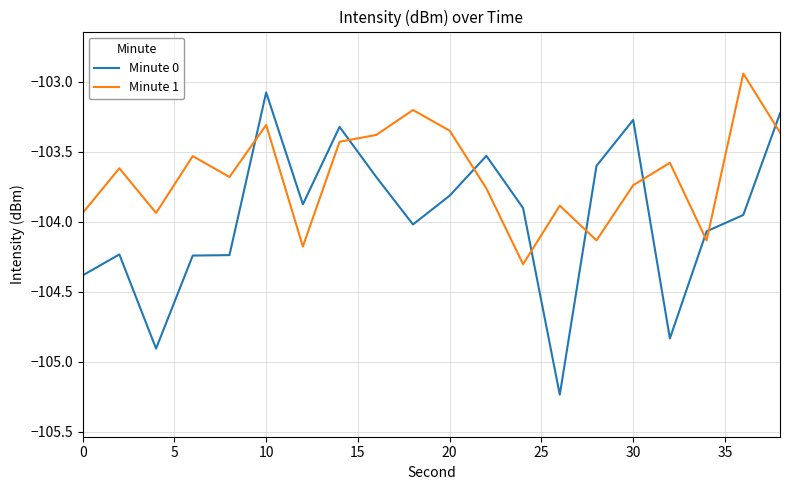

True or false: Minute 0 has more than 1 interior local peaks.

True